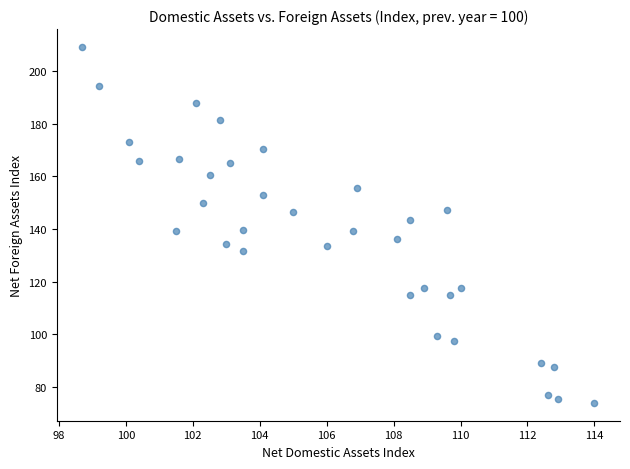

What is the range of Y values (max minus min)?

135.2